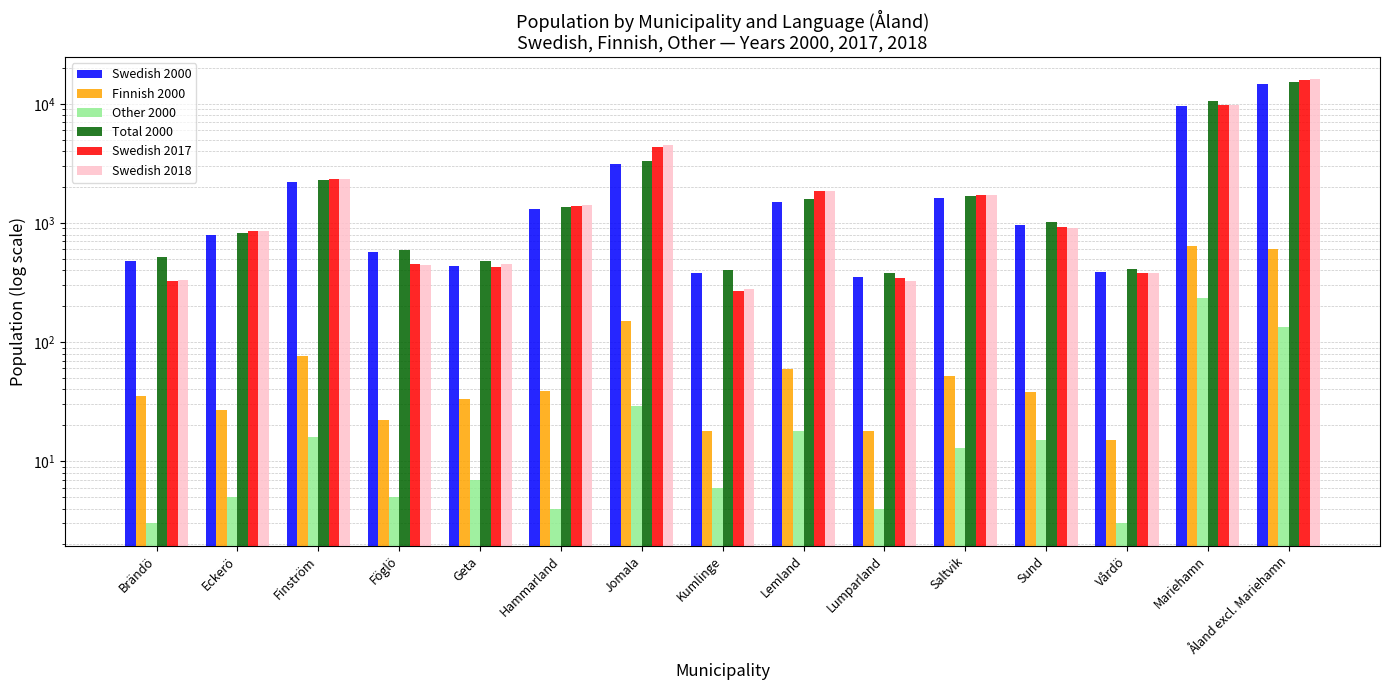

At which label does Other 2000 reach its minimum?

Brändö